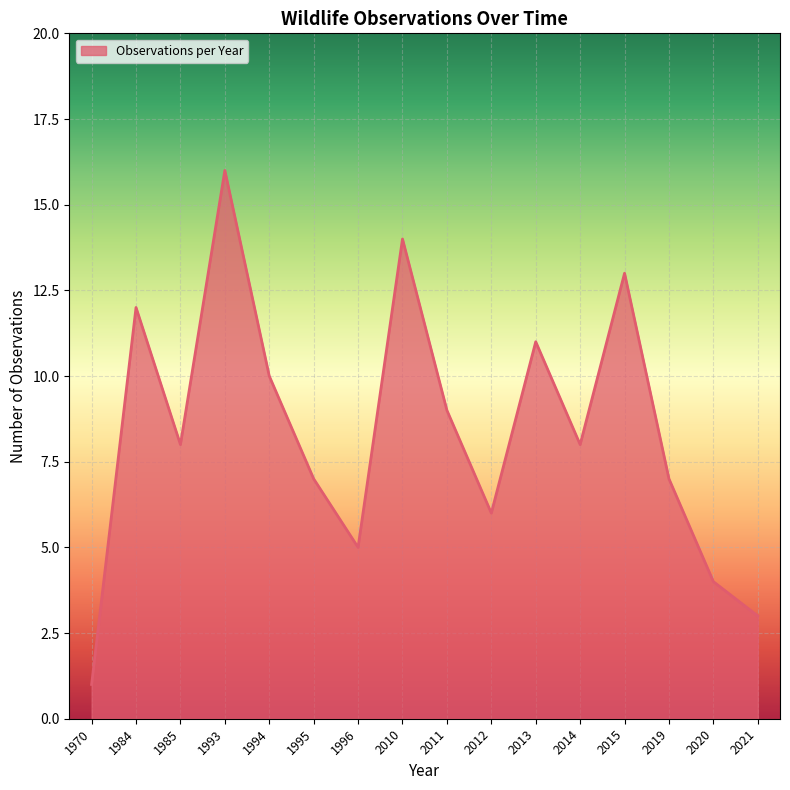

Reading left to right, transcribe all the data shown in this chart.

1	12	8	16	10	7	5	14	9	6	11	8	13	7	4	3